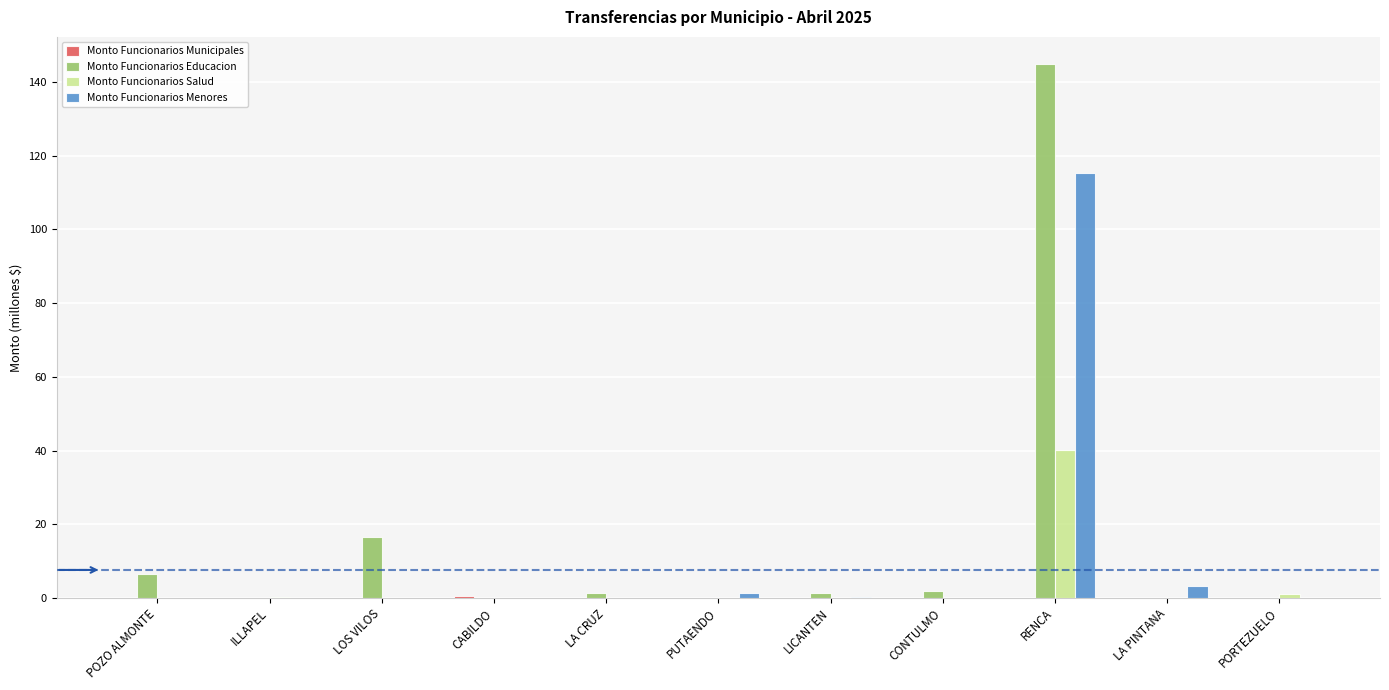

What is the total value across all series at LOS VILOS?

16.4